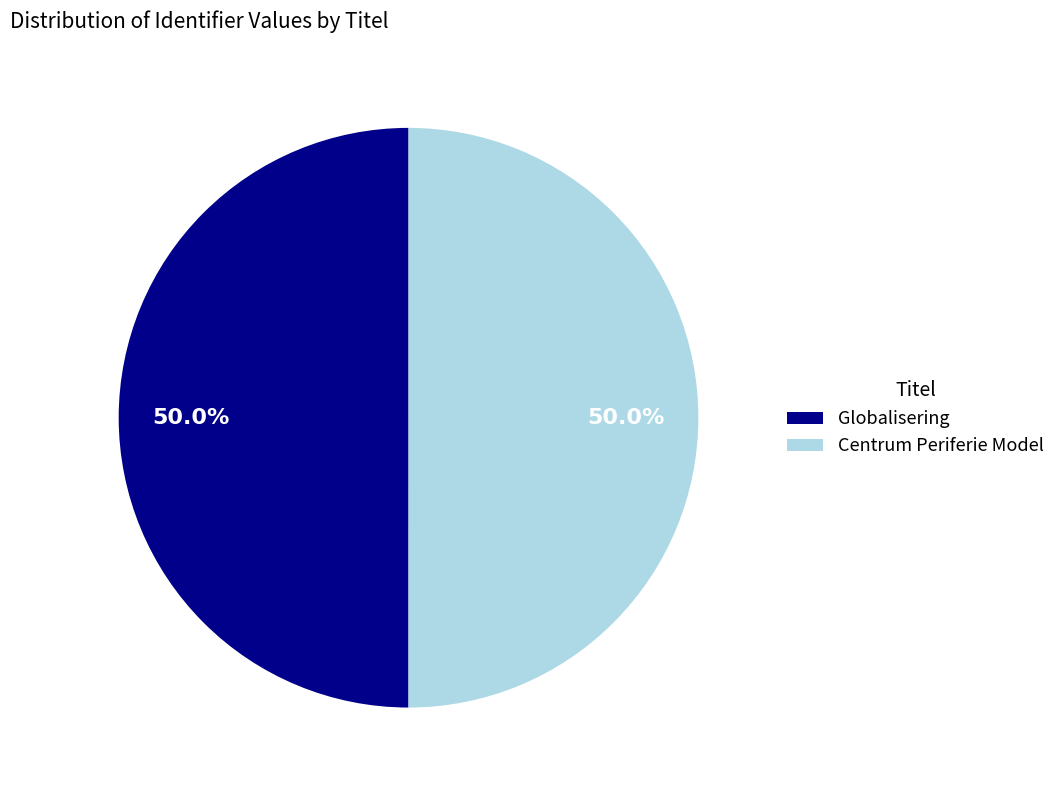

The Centrum Periferie Model slice represents 50% of the pie. True or false?

True